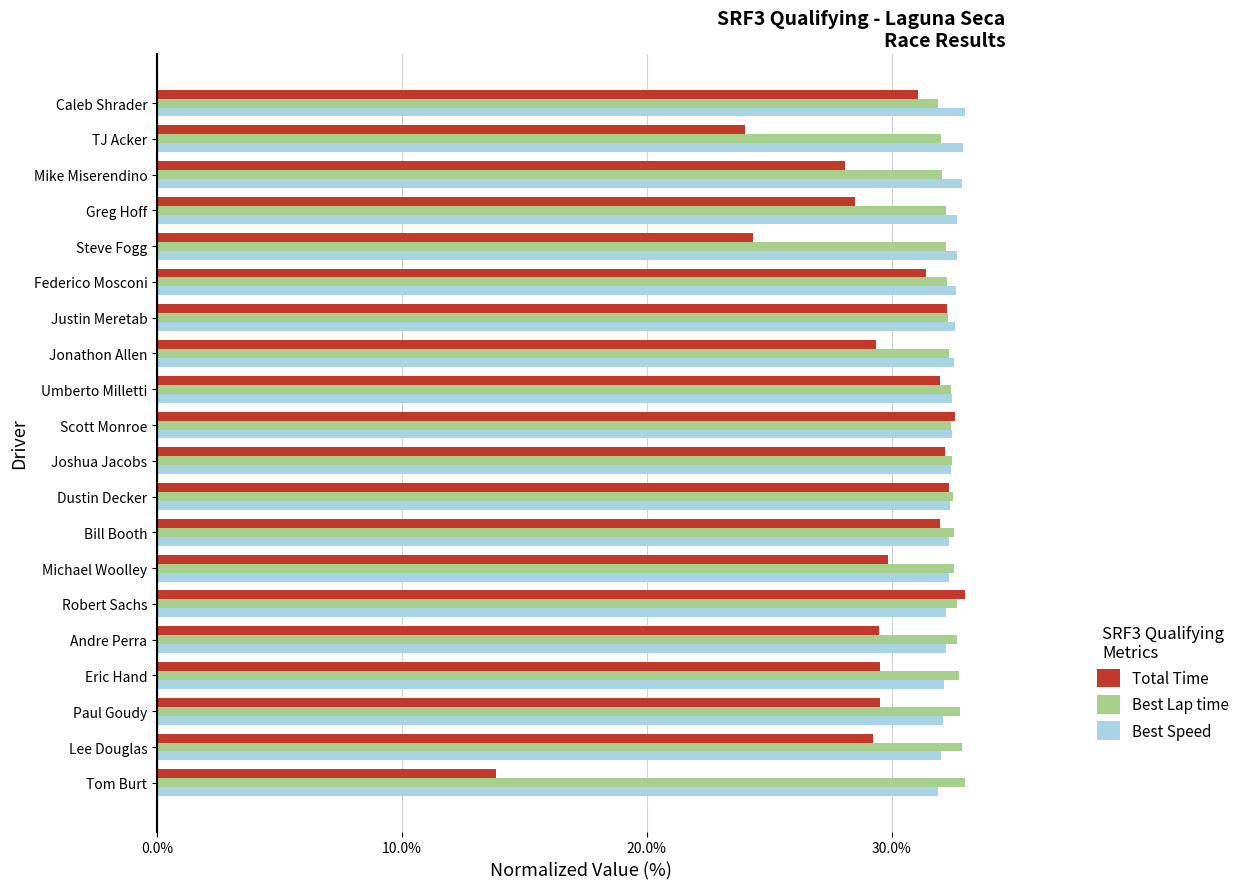

What is the minimum value for Best Speed?

31.9